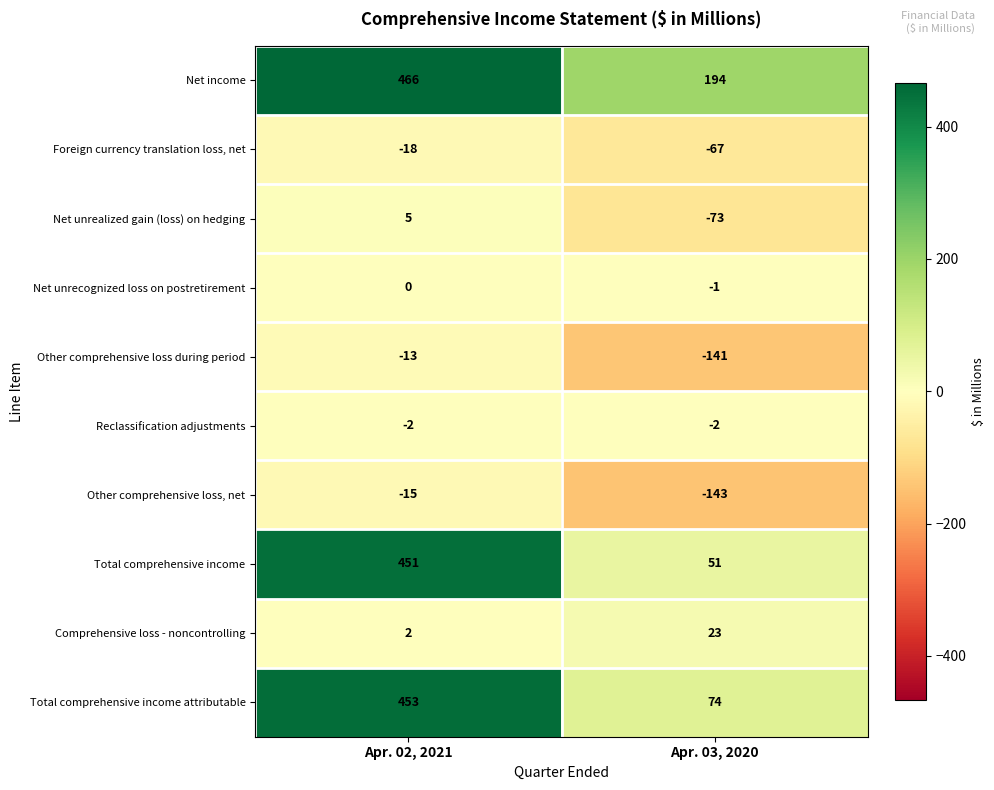

At which category does the chart reach its peak across all series?

Apr. 02, 2021